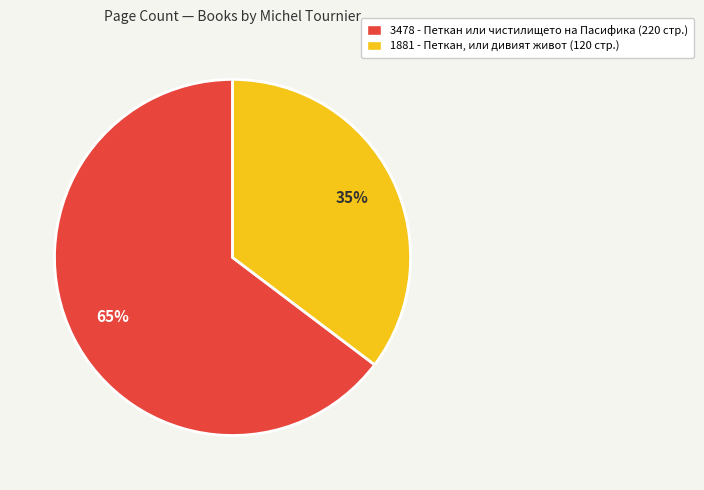

Which slice is the largest?

3478